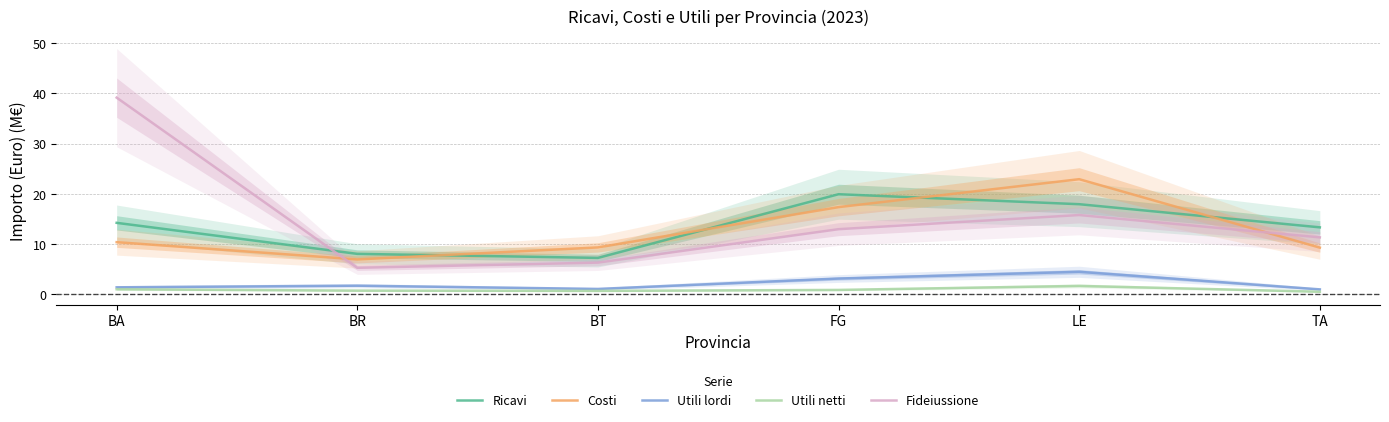

Reading right to left, what are all the values shown in this chart?

Ricavi: TA=13.3	LE=17.9	FG=19.9	BT=7.2	BR=8.0	BA=14.2
Costi: TA=9.3	LE=22.9	FG=17.3	BT=9.3	BR=6.9	BA=10.4
Utili lordi: TA=0.9	LE=4.4	FG=3.1	BT=1.0	BR=1.7	BA=1.3
Utili netti: TA=0.5	LE=1.6	FG=0.8	BT=0.6	BR=0.7	BA=1.0
Fideiussione: TA=11.3	LE=15.8	FG=12.9	BT=6.3	BR=5.2	BA=39.2